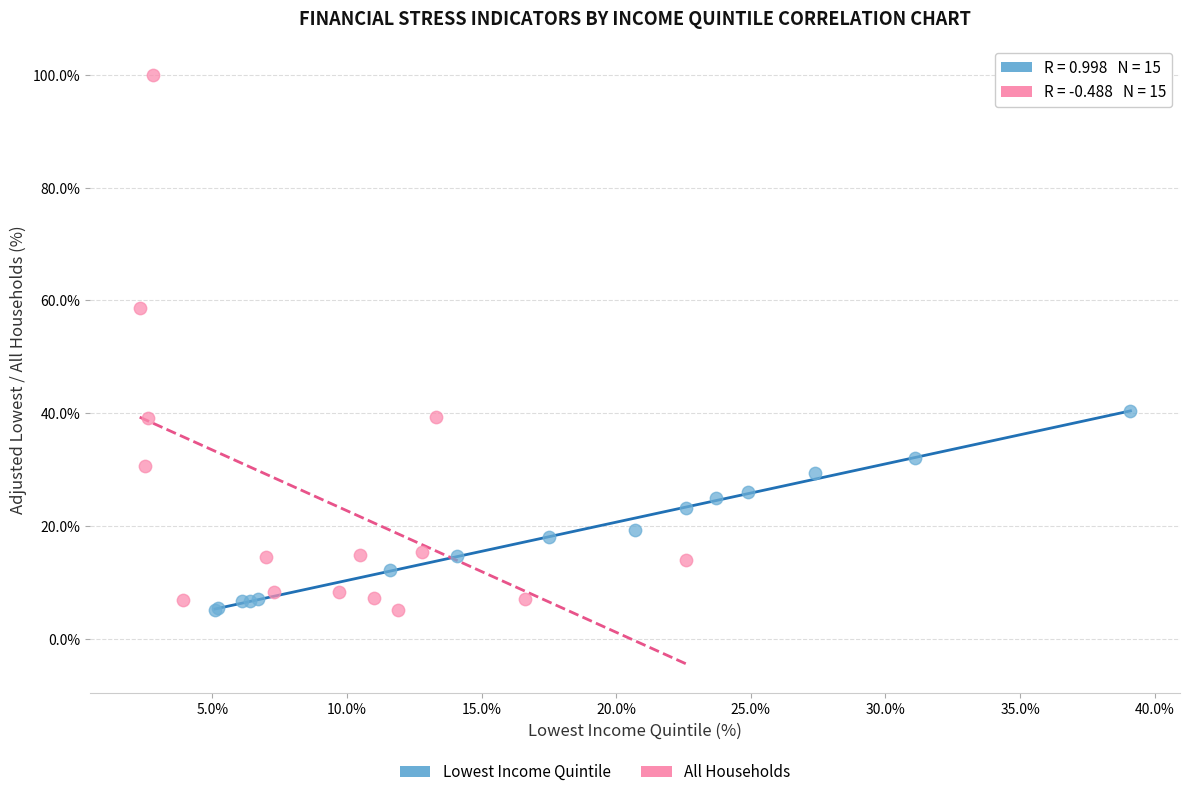

Which series contains the highest Y value?

All Households